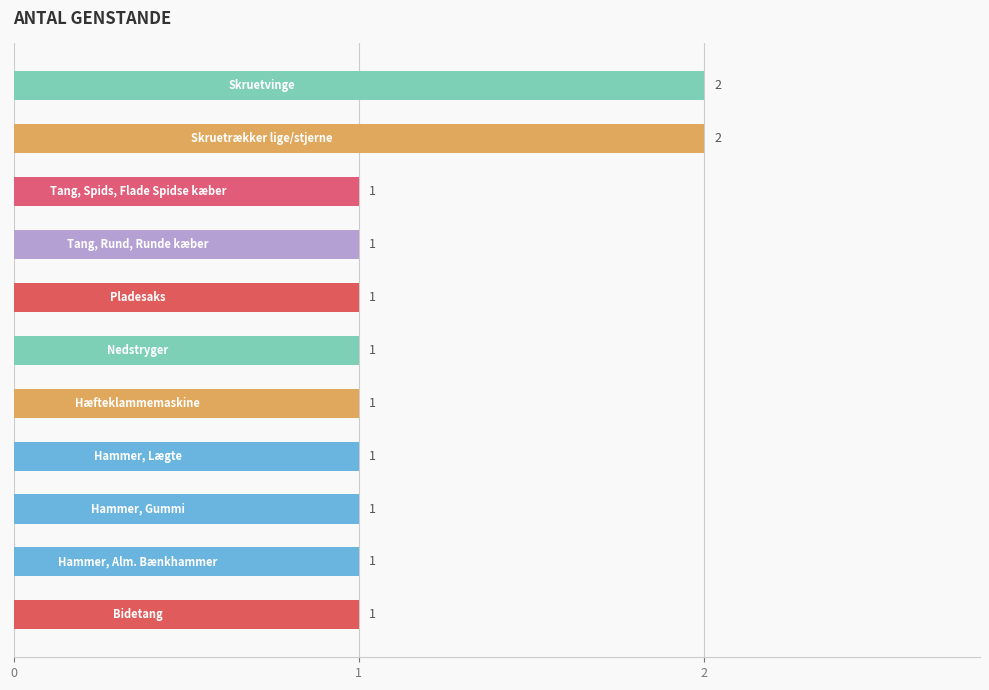

Does the chart contain stacked bars?

No